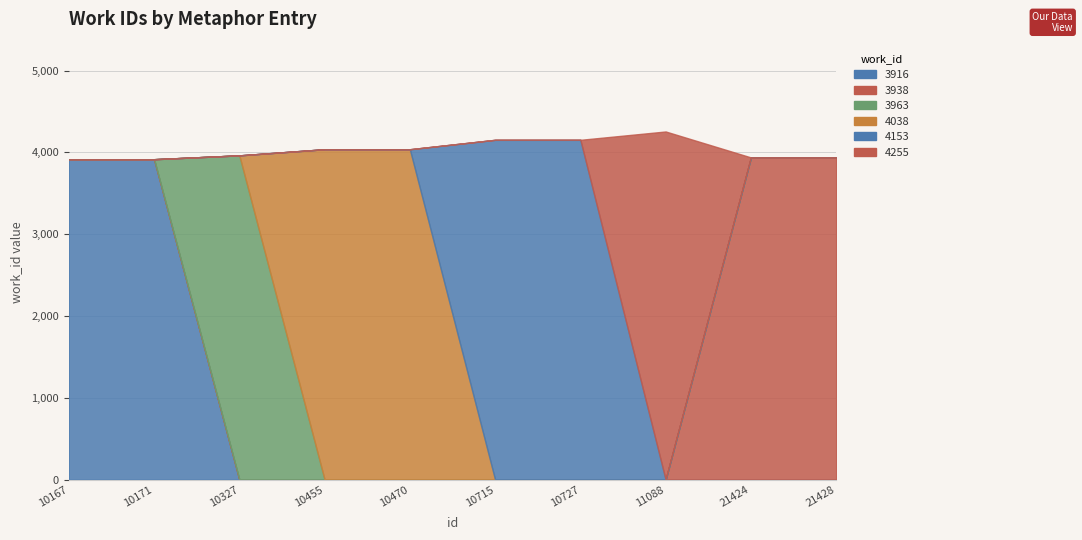

The chart shows a value of 3963 at 10327. True or false?

True